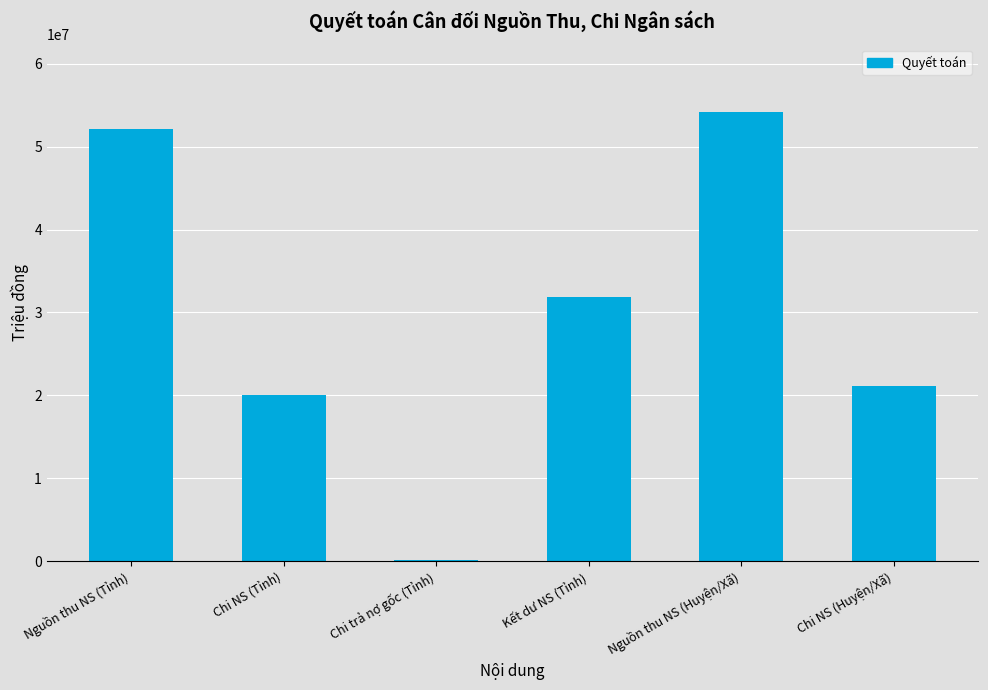

At which category does the chart reach its peak across all series?

Nguồn thu NS (Huyện/Xã)